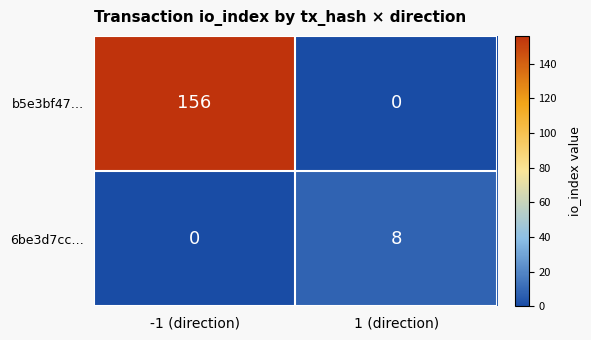

Which series has the largest total across all categories?

b5e3bf47…